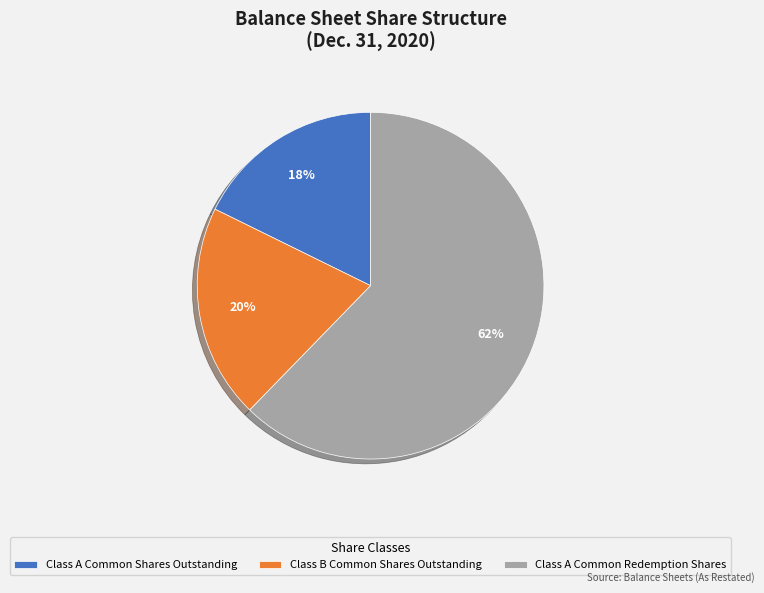

To the nearest percent, what is the difference between the Class A Common Redemption Shares and Class B Common Shares Outstanding slice percentages?

42%